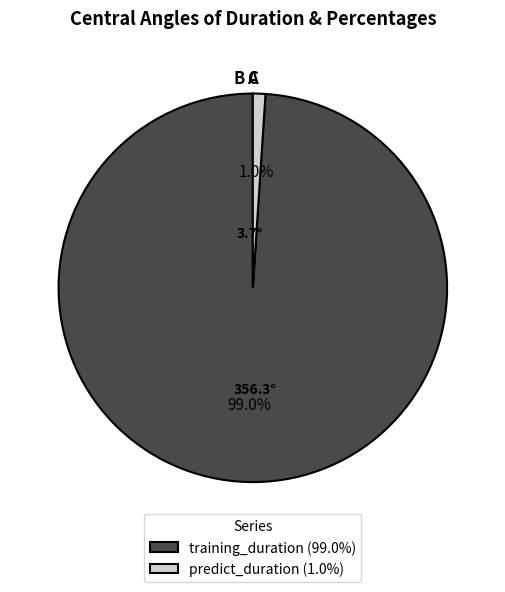

Does predict_duration represent more than half of the total?

No